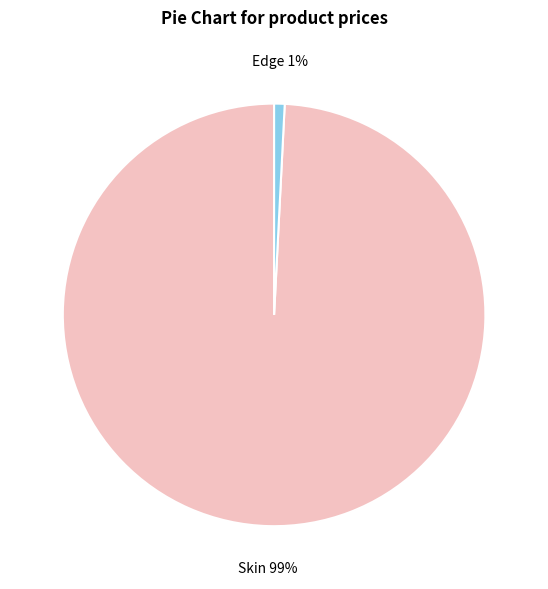

To the nearest percent, what is the difference between the largest and smallest slice percentages?

98%